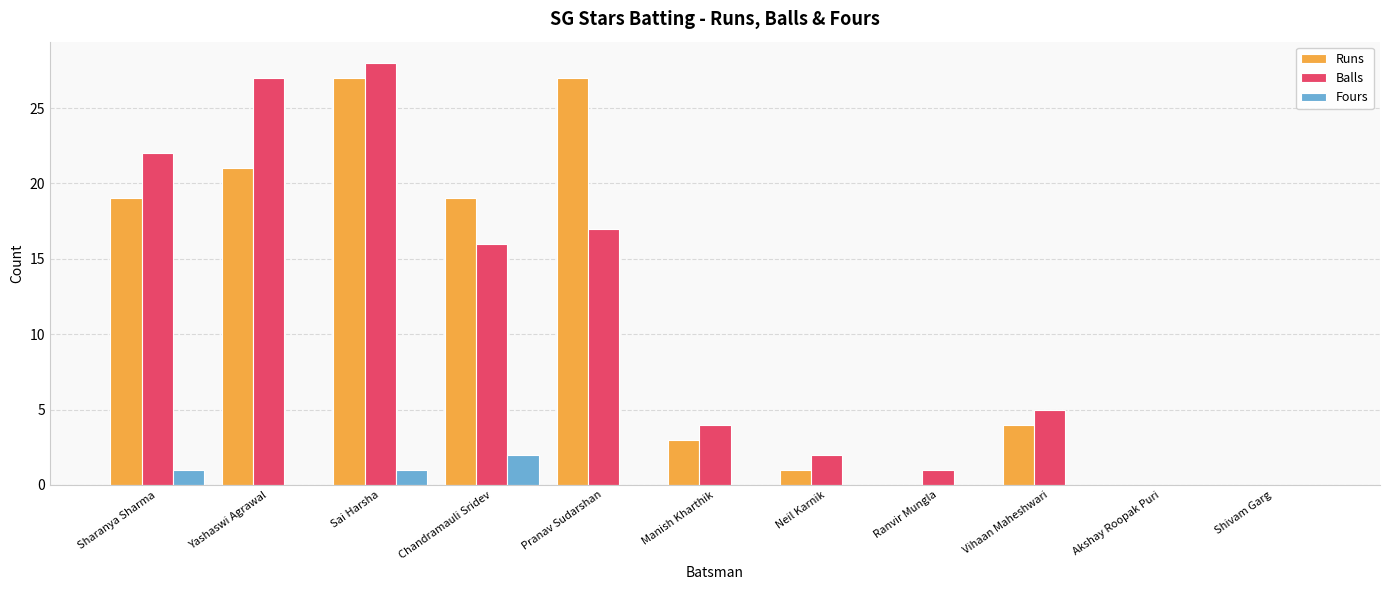

Where does the Runs series first go above 4?

Sharanya Sharma